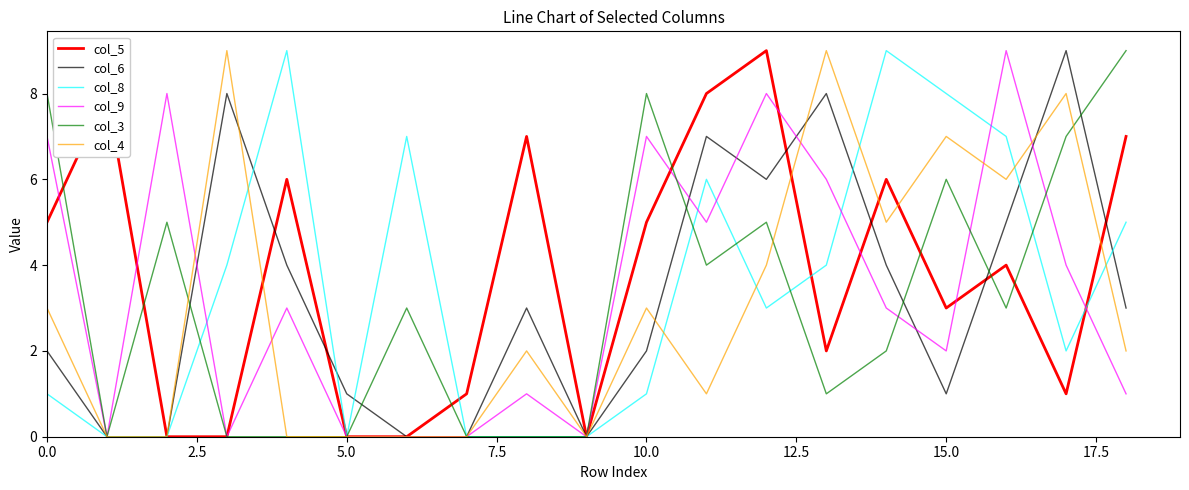

What is the average value of the col_5 series?

4